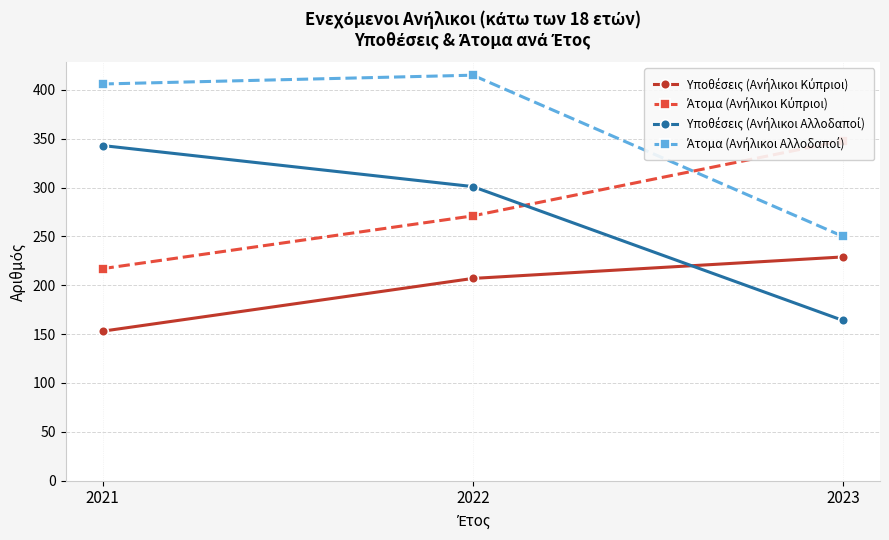

Which has a higher value, 2022 or 2021?

2022